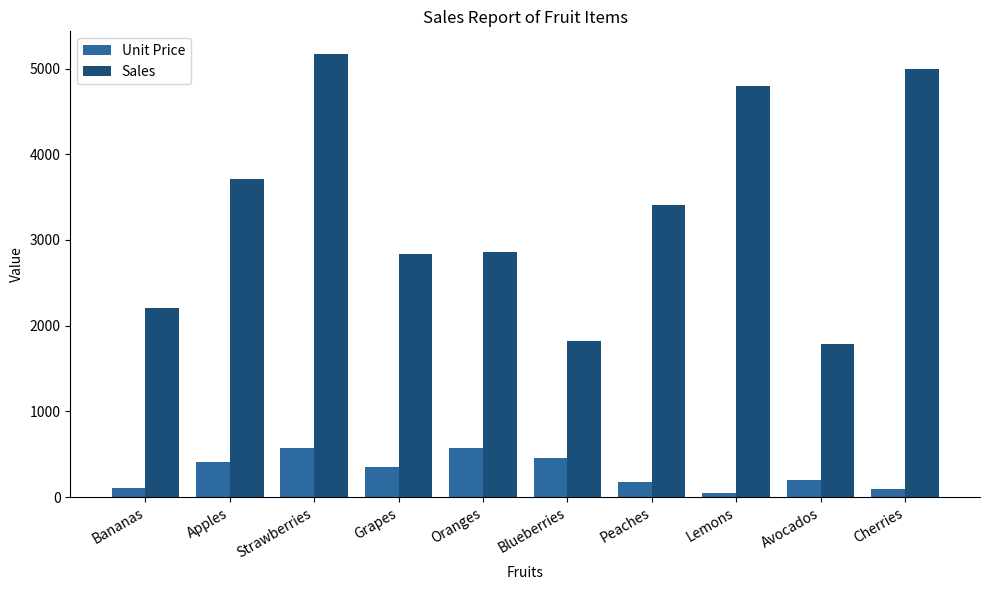

What is the sum of the Unit Price values at Avocados and Oranges?

772.5